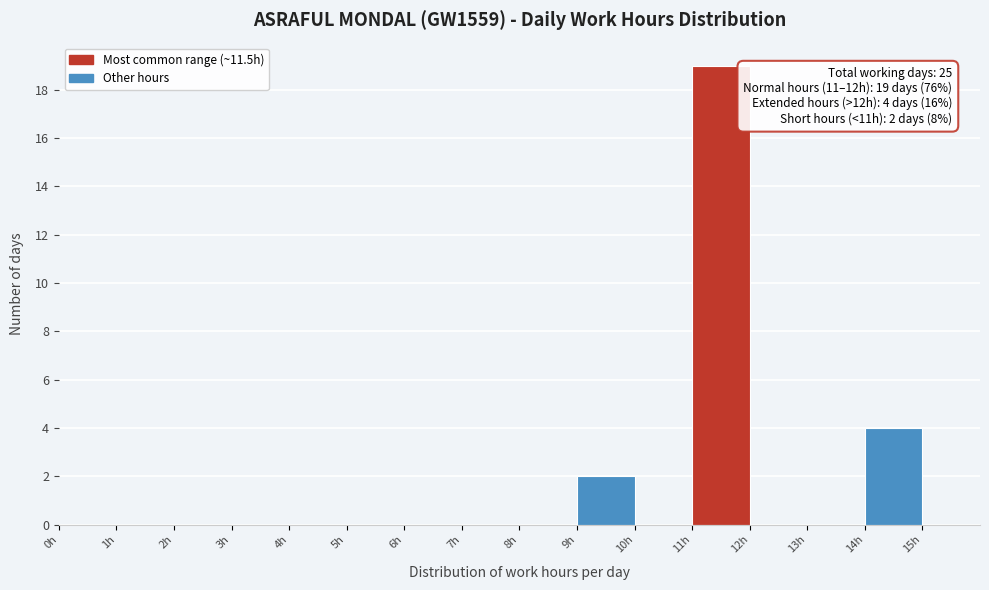

Which range on the x-axis has the tallest bar?

11 to 12